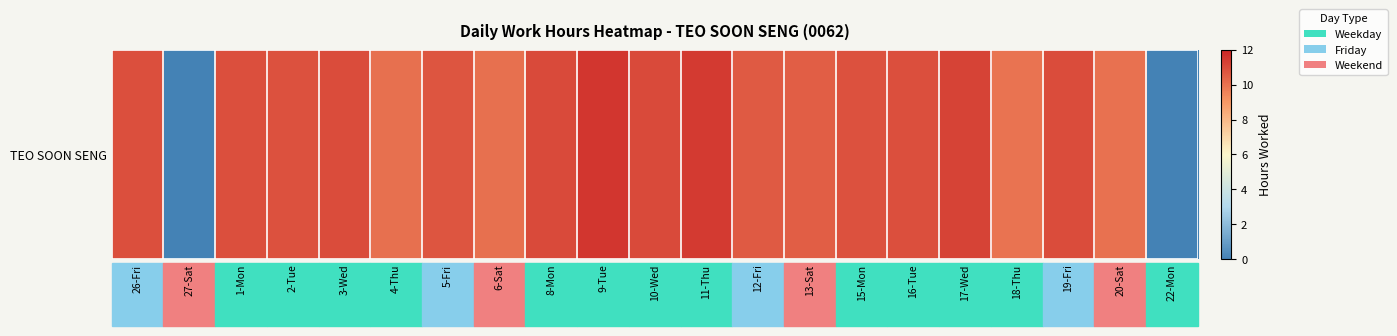

Count the number of categories in the chart.

21